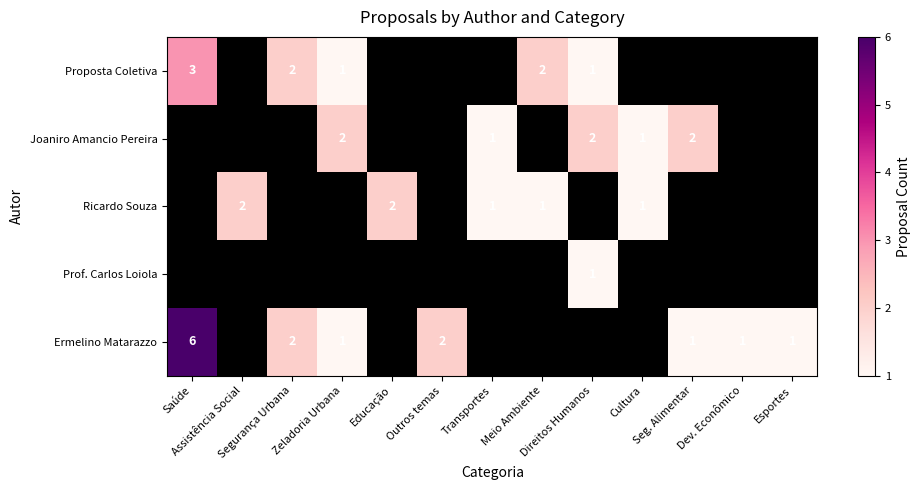

The Prof. Carlos Loiola series shows 0 at Assistência Social. True or false?

False